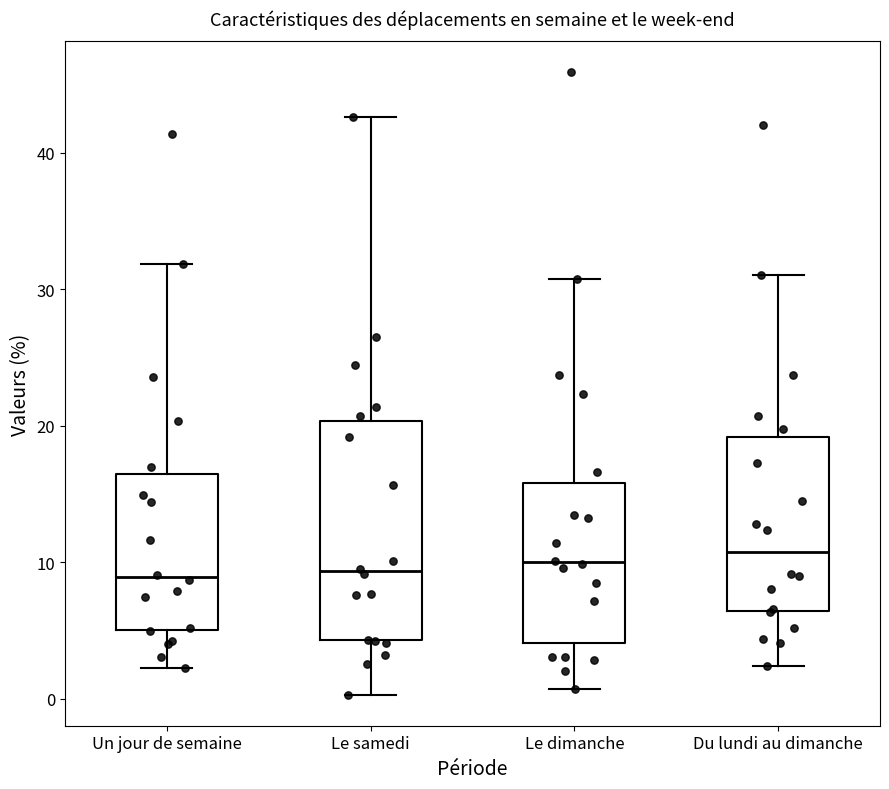

Reading left to right, transcribe this box plot: for each box, give where its median line is, the range the box spans, and where its two whiskers end, as read against the y-axis. The values are not printed on the chart, so give them approximately, as read against the axis.

Un jour de semaine: median 9, box 5 to 16, whiskers 2 to 32
Le samedi: median 9, box 4 to 20, whiskers 0 to 43
Le dimanche: median 10, box 4 to 16, whiskers 1 to 31
Du lundi au dimanche: median 11, box 6 to 19, whiskers 2 to 31